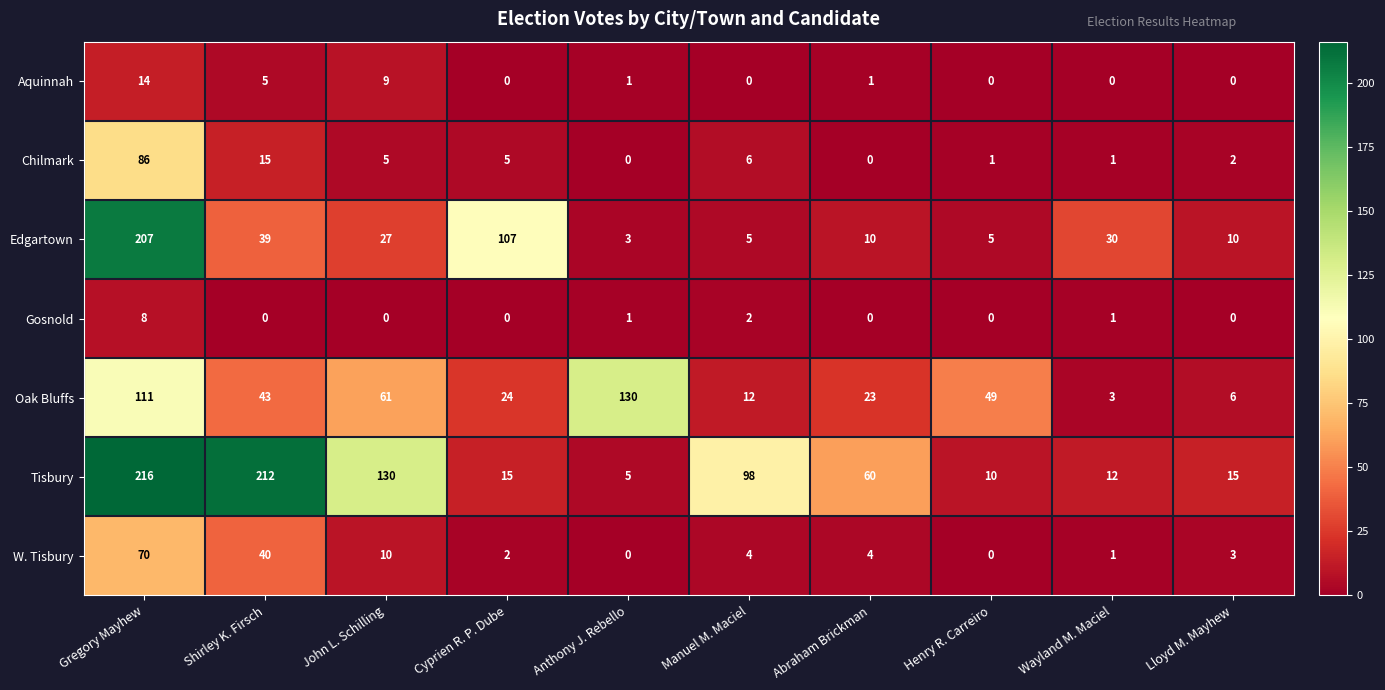

At which category is the sum across all series the highest?

Gregory Mayhew